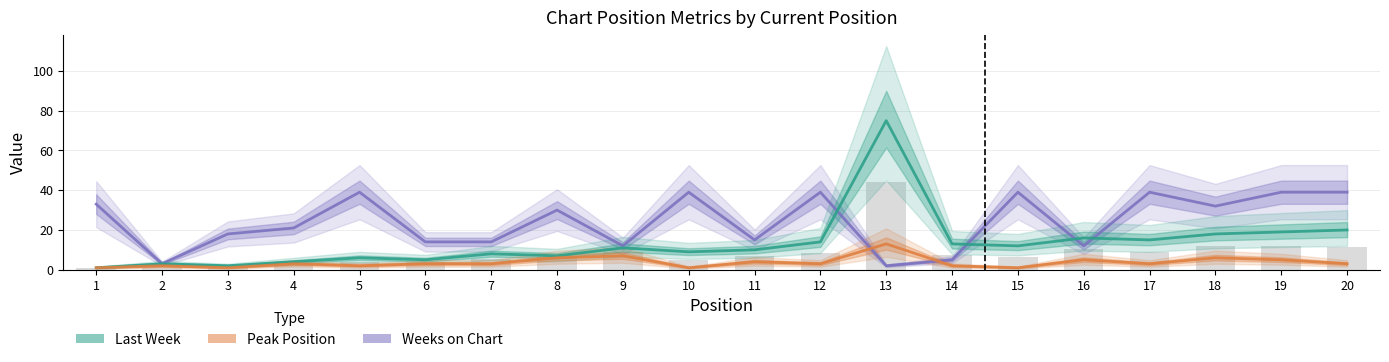

How many data points in Weeks on Chart are less than 30?

10